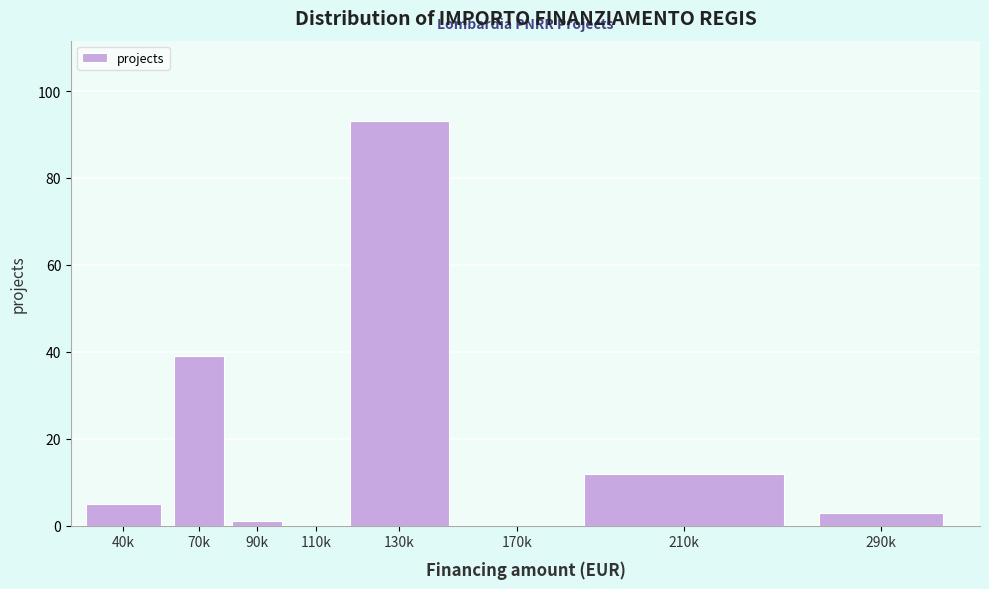

Reading left to right, transcribe all the data shown in this chart.

40k=5	70k=39	90k=1	110k=0	130k=93	170k=0	210k=12	290k=3